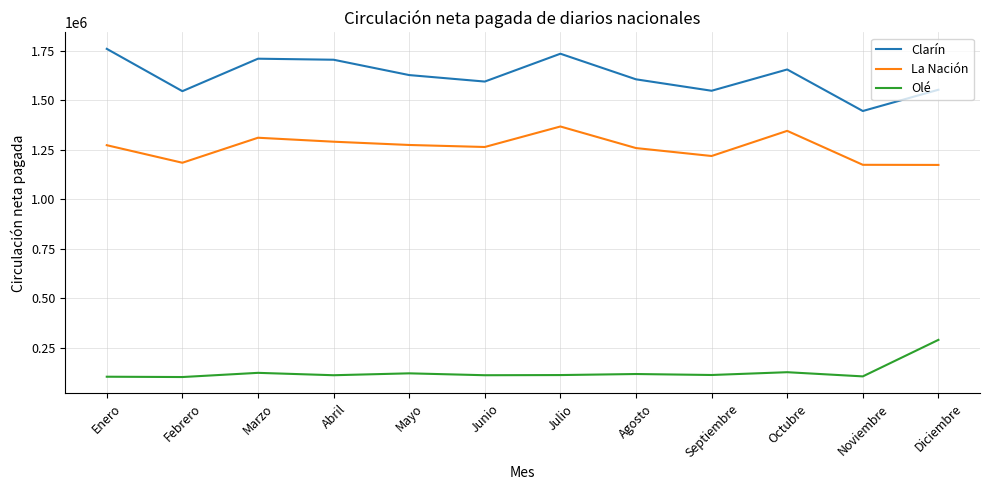

What is the sum of all Clarín values?

19490124